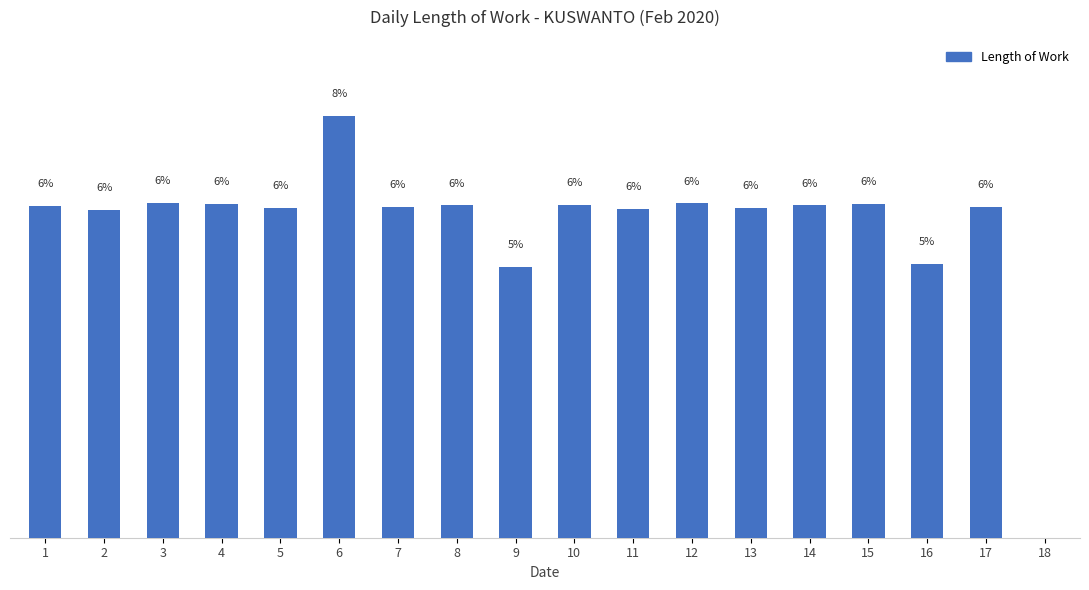

The value at 18 is 4.9. True or false?

False